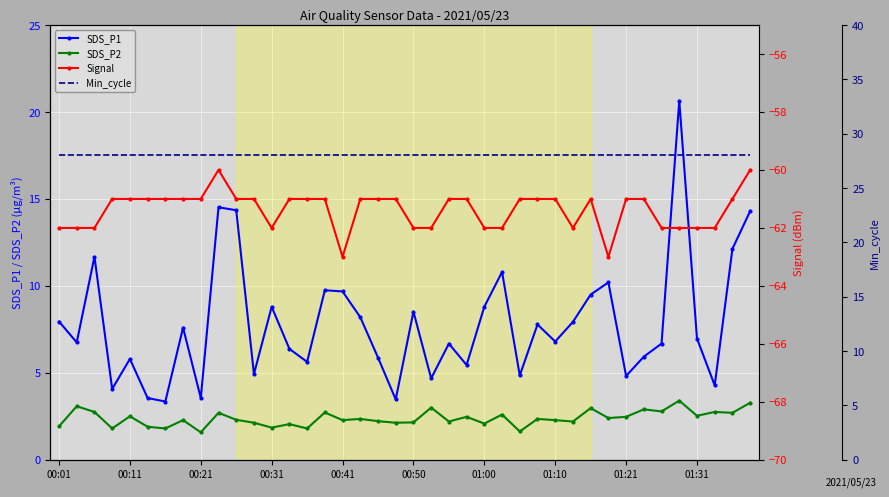

What is the maximum value for SDS_P1?

20.6